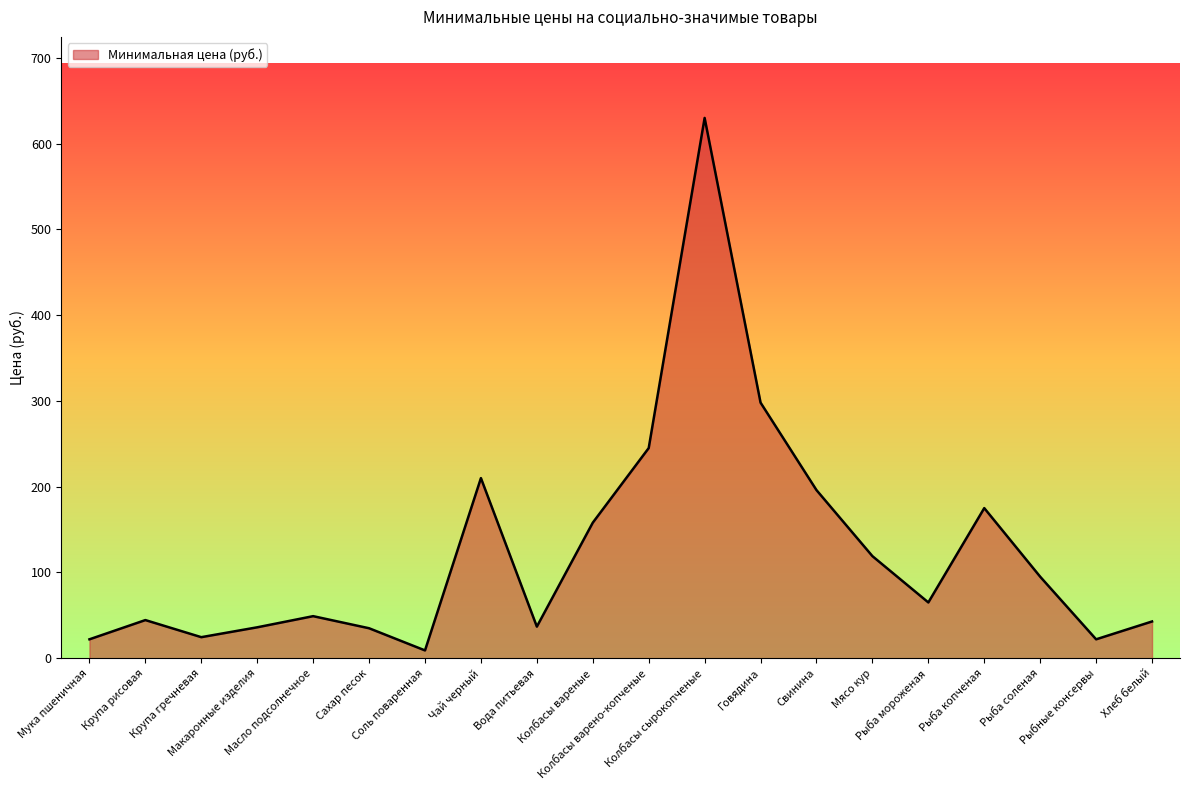

Is it true that the value at Рыбные консервы is 22.0?

True